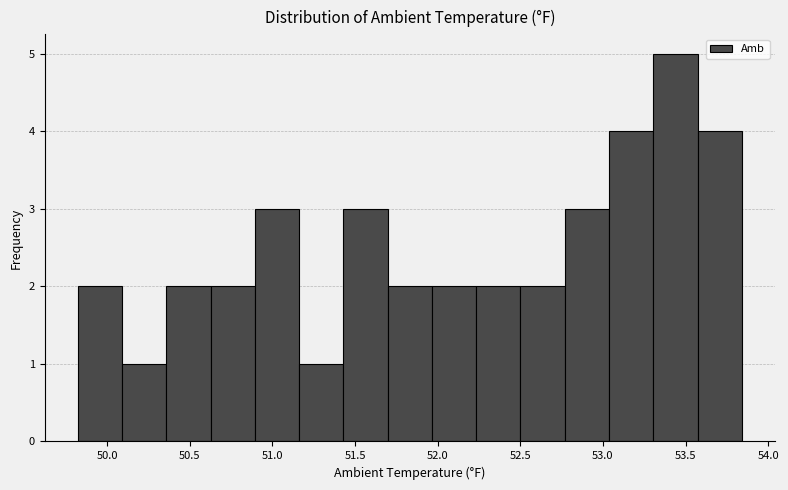

Over which range of the x-axis is the bar tallest?

53.30 to 53.55